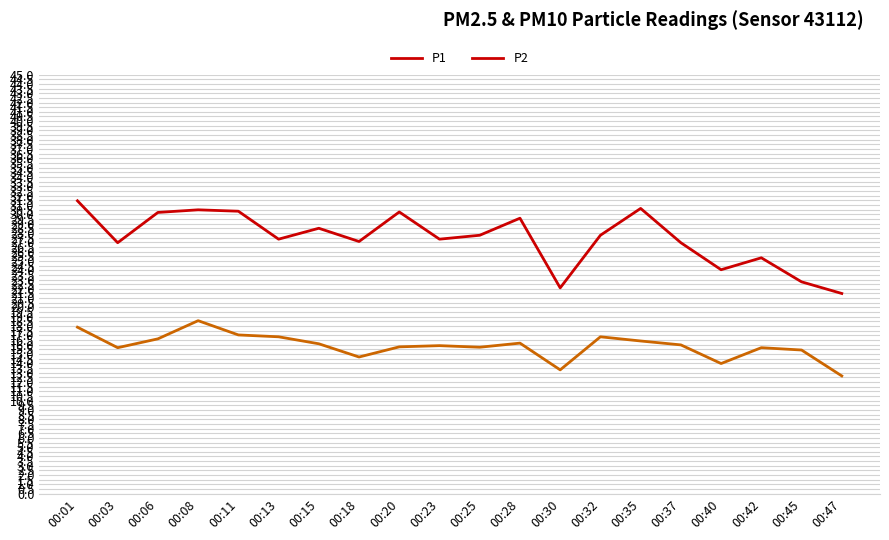

True or false: P1 and P2 intersect in this chart.

False